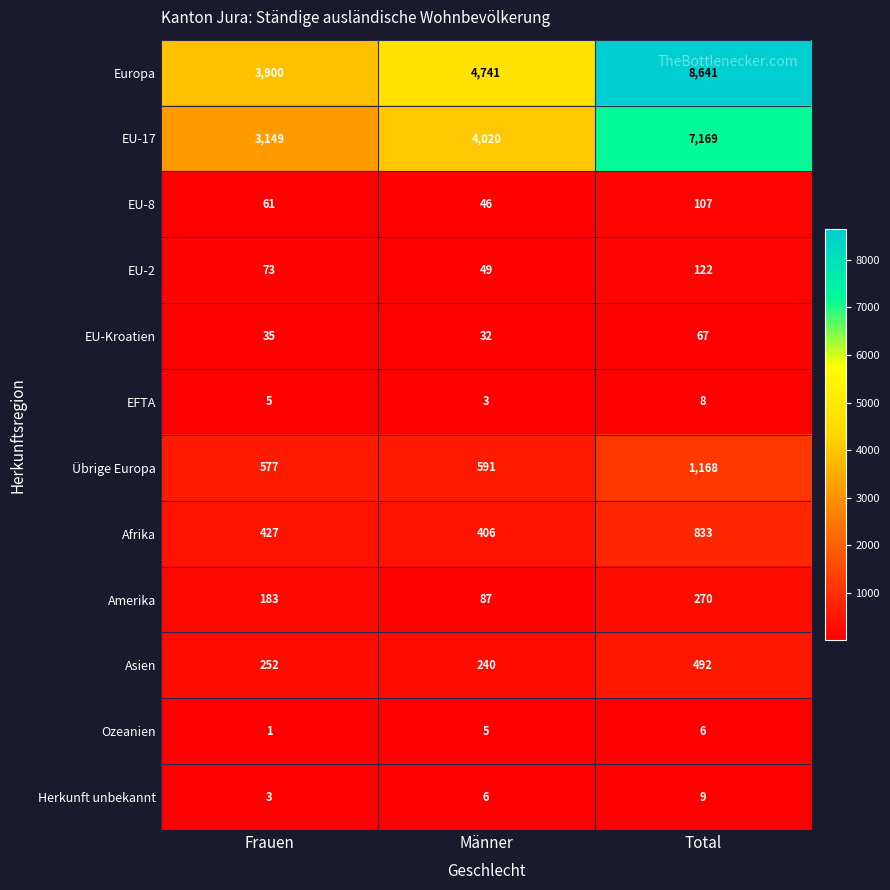

Count the number of data series in this chart.

12